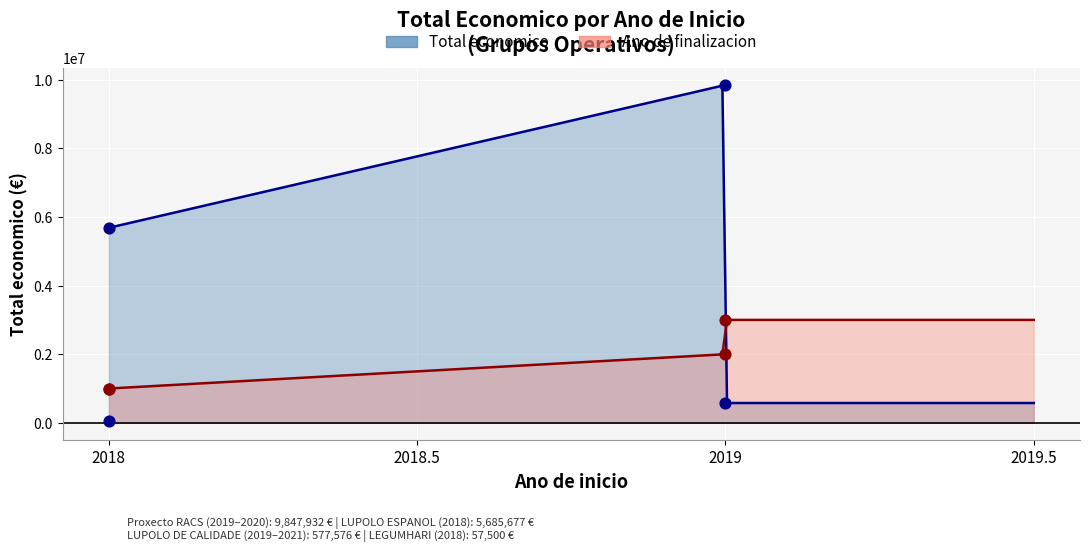

Between 2018 and 2019, which is larger?

2019